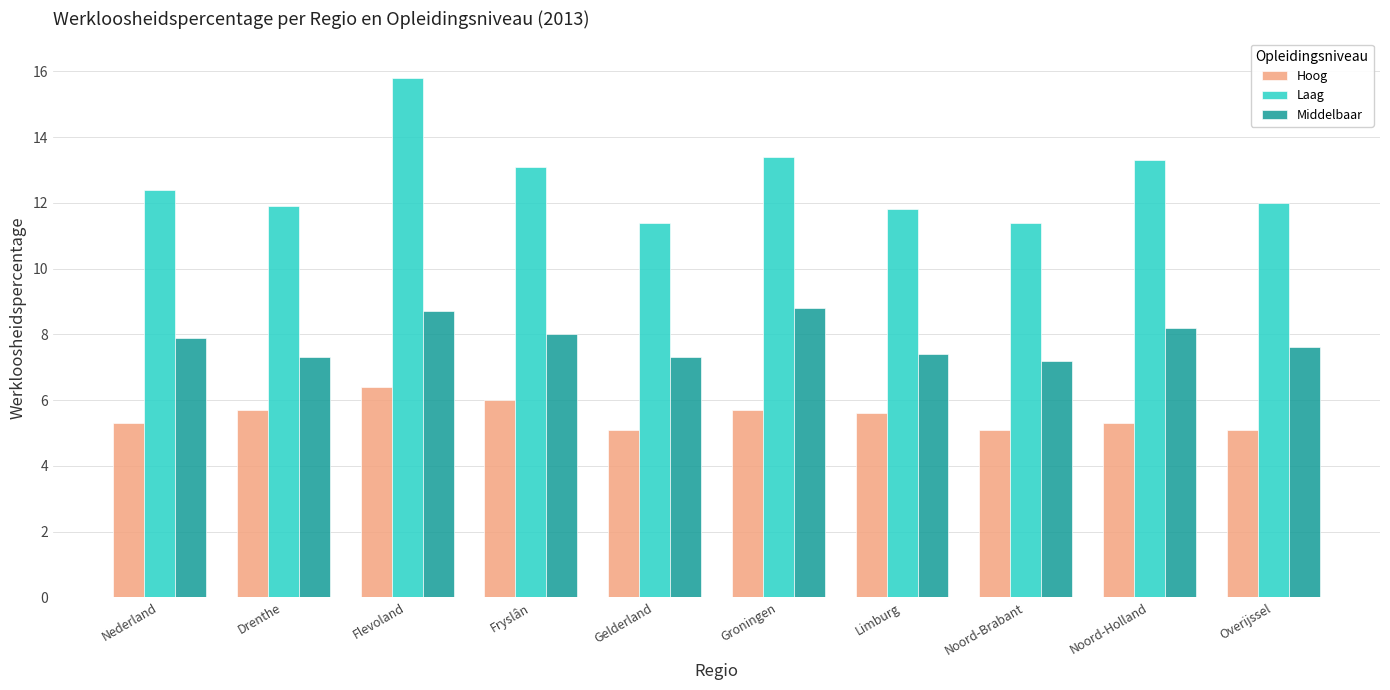

Which series has the largest total across all categories?

Laag